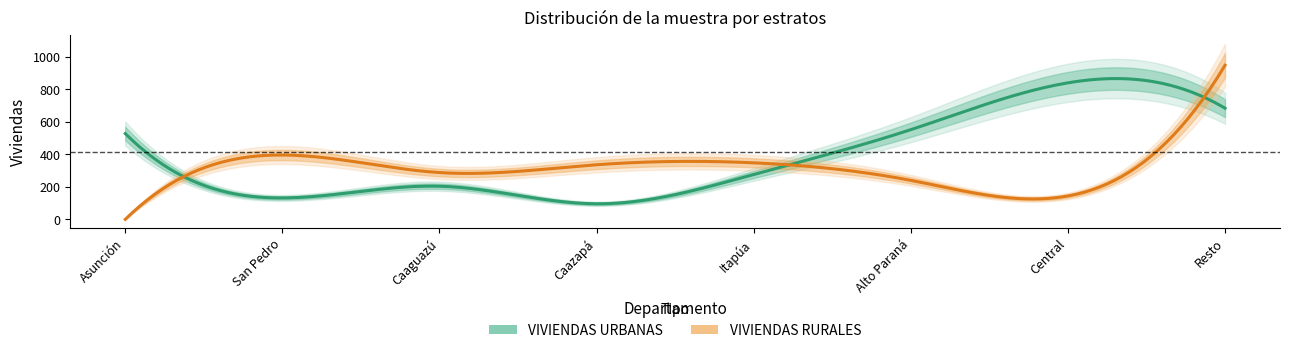

Which label corresponds to the largest value in the chart?

Resto